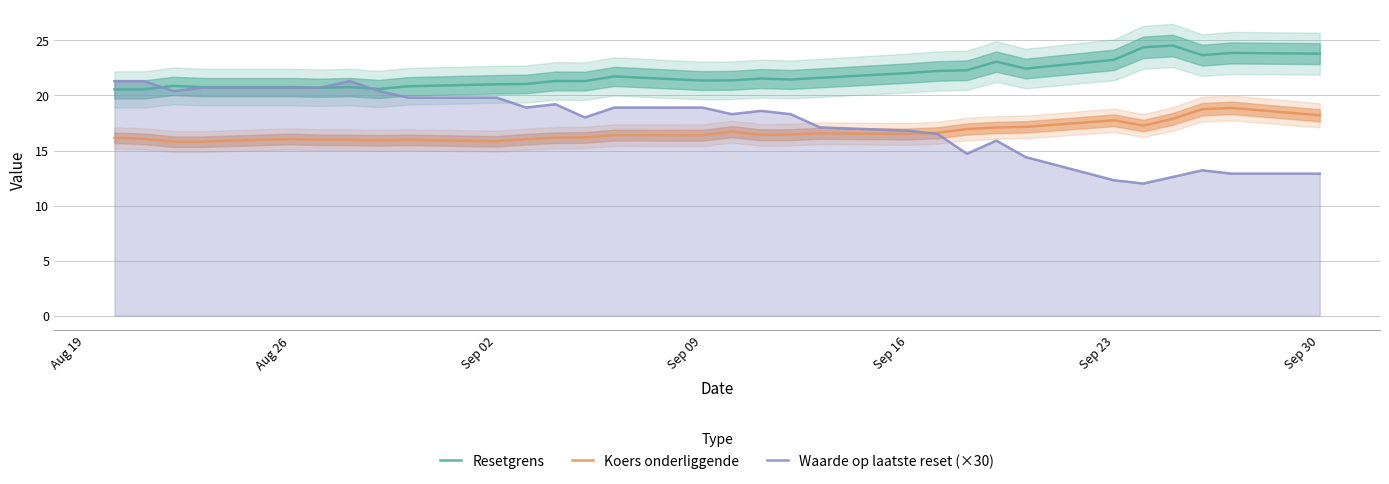

Reading left to right, extract all data points from this chart.

Resetgrens: 20.5	20.5	20.9	20.8	20.8	20.7	20.8	20.6	20.8	21.0	21.0	21.3	21.3	21.7	21.4	21.4	21.5	21.4	21.6	22.0	22.2	22.3	23.1	22.4	23.2	24.4	24.5	23.7	23.9	23.8
Koers onderliggende: 16.1	16.1	15.8	15.8	16.1	16.0	16.0	15.9	16.0	15.8	16.0	16.2	16.2	16.4	16.4	16.7	16.4	16.4	16.6	16.5	16.6	16.9	17.1	17.1	17.7	17.3	17.9	18.7	18.9	18.2
Waarde op laatste reset (×30): 21.3	21.3	20.4	20.7	20.7	20.7	21.3	20.4	19.8	19.8	18.9	19.2	18.0	18.9	18.9	18.3	18.6	18.3	17.1	16.8	16.5	14.7	15.9	14.4	12.3	12.0	12.6	13.2	12.9	12.9